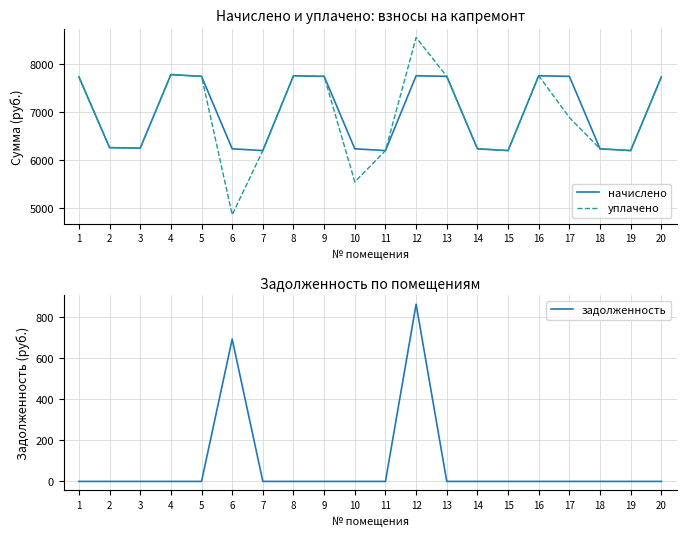

Rank the categories by задолженность value from highest to lowest.

12, 6, 1, 2, 3, 4, 5, 7, 8, 9, 10, 11, 13, 14, 15, 16, 17, 18, 19, 20